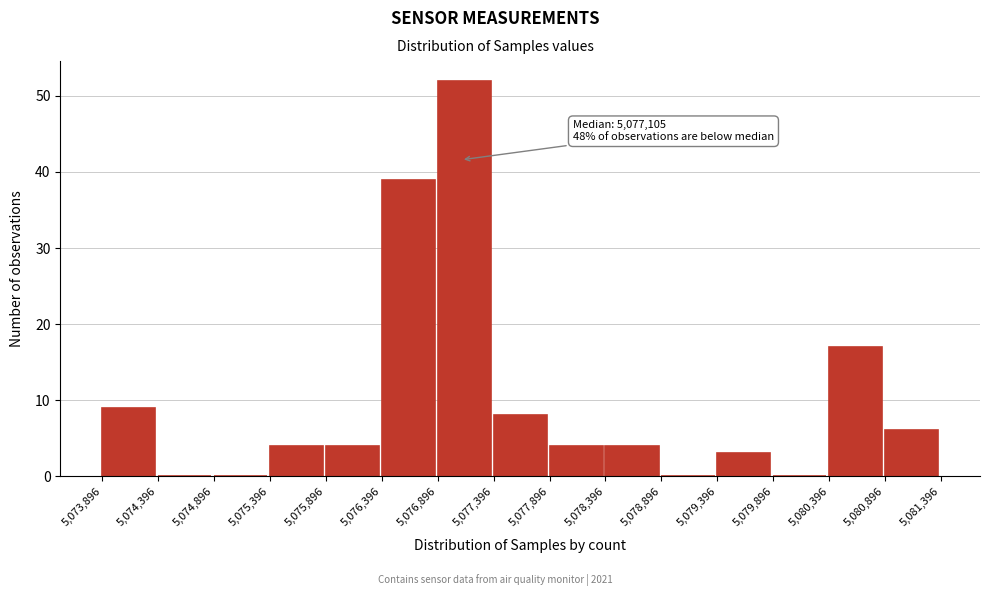

Over which range of the x-axis is the bar tallest?

5,076,896 to 5,077,396